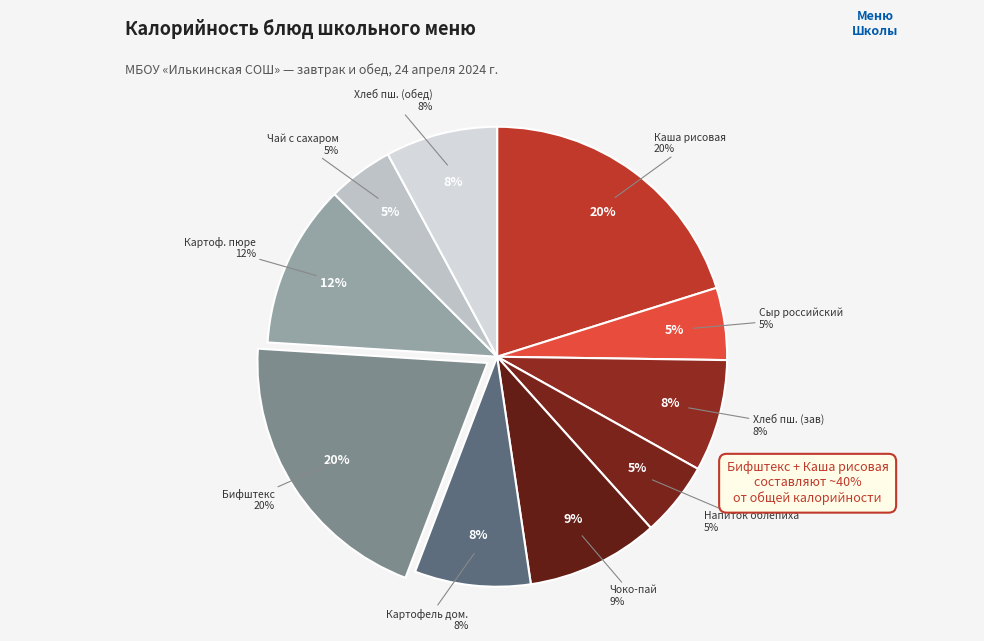

How many segments does this pie chart have?

10